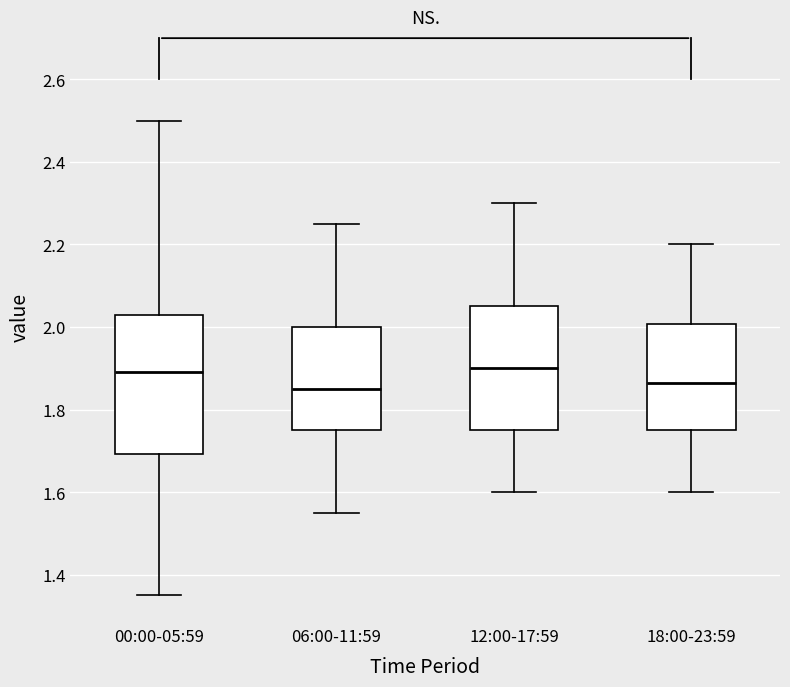

Reading left to right, read every box against the y-axis: the position of its median line, the range the box covers, and the ends of its whiskers. The values are not printed on the chart, so give them approximately, as read against the axis.

00:00-05:59: median 1.90, box 1.70 to 2.04, whiskers 1.36 to 2.50
06:00-11:59: median 1.86, box 1.76 to 2.00, whiskers 1.56 to 2.26
12:00-17:59: median 1.90, box 1.76 to 2.06, whiskers 1.60 to 2.30
18:00-23:59: median 1.86, box 1.76 to 2.00, whiskers 1.60 to 2.20